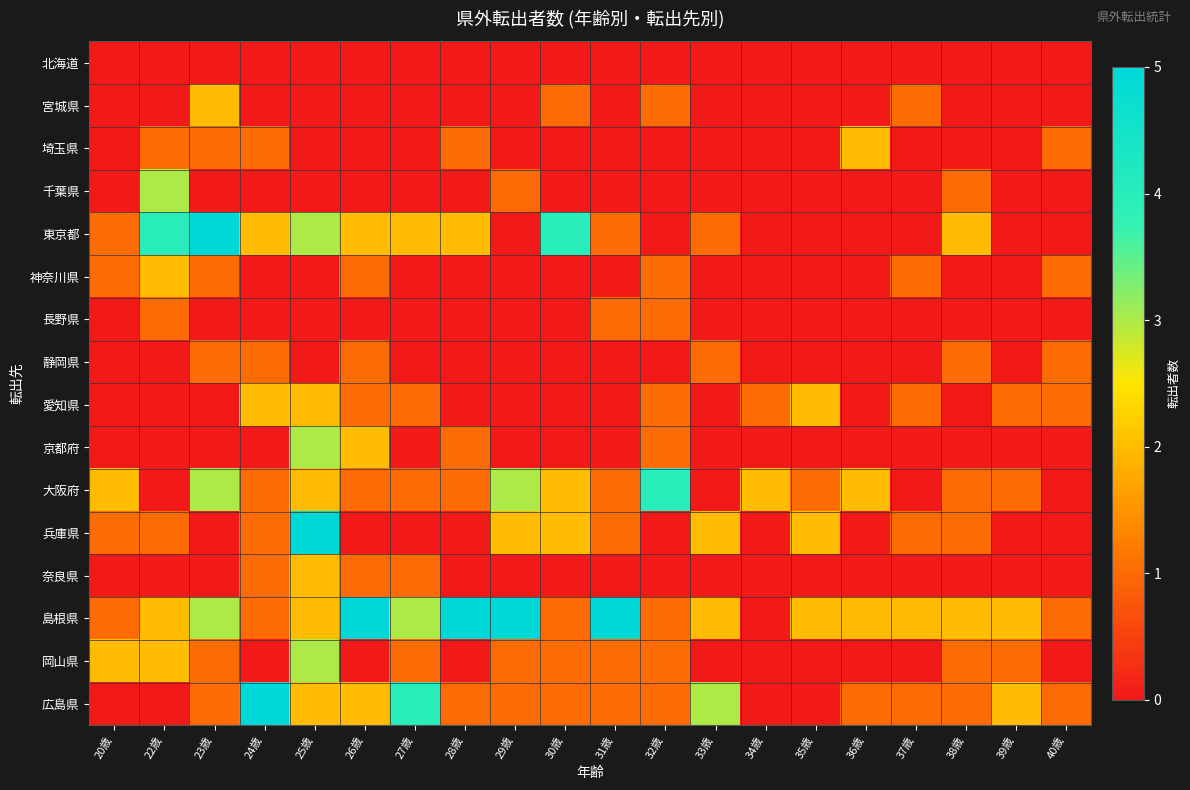

Is the value of 愛知県 at 23歳 greater than the value of 兵庫県 at 36歳?

No